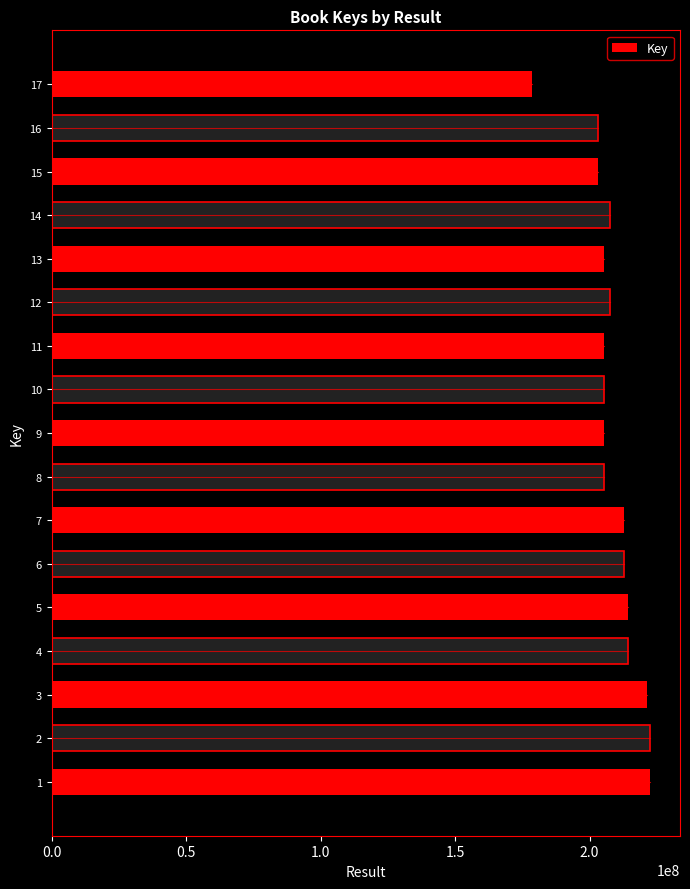

What is the value of the 13th bar from the left?

205188078